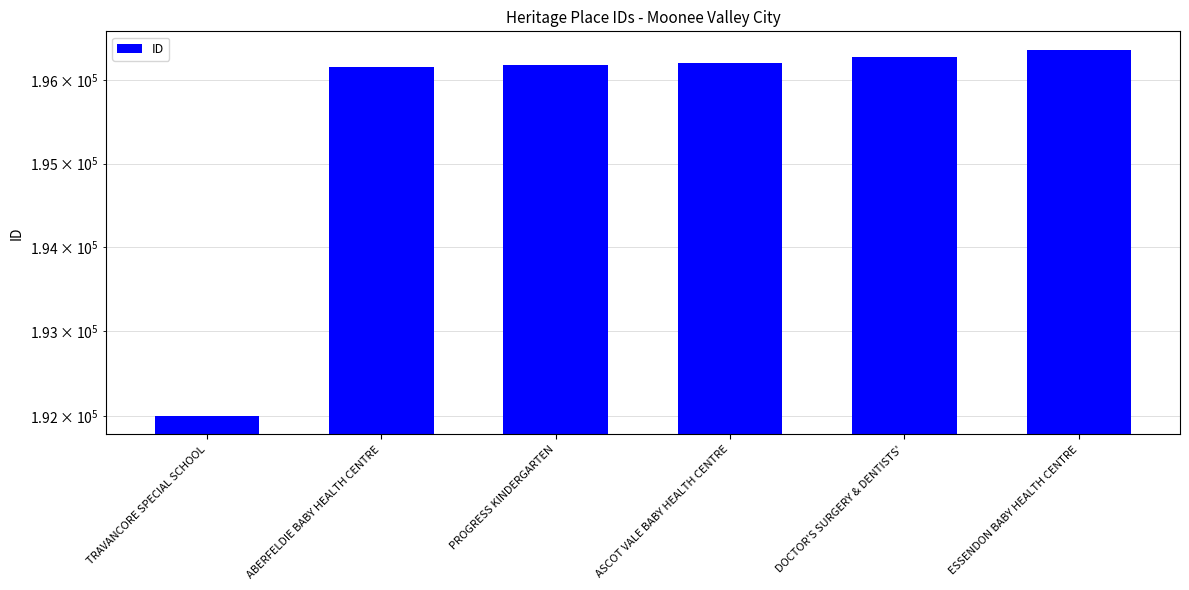

True or false: the data shows 196162 at ABERFELDIE BABY HEALTH CENTRE.

True